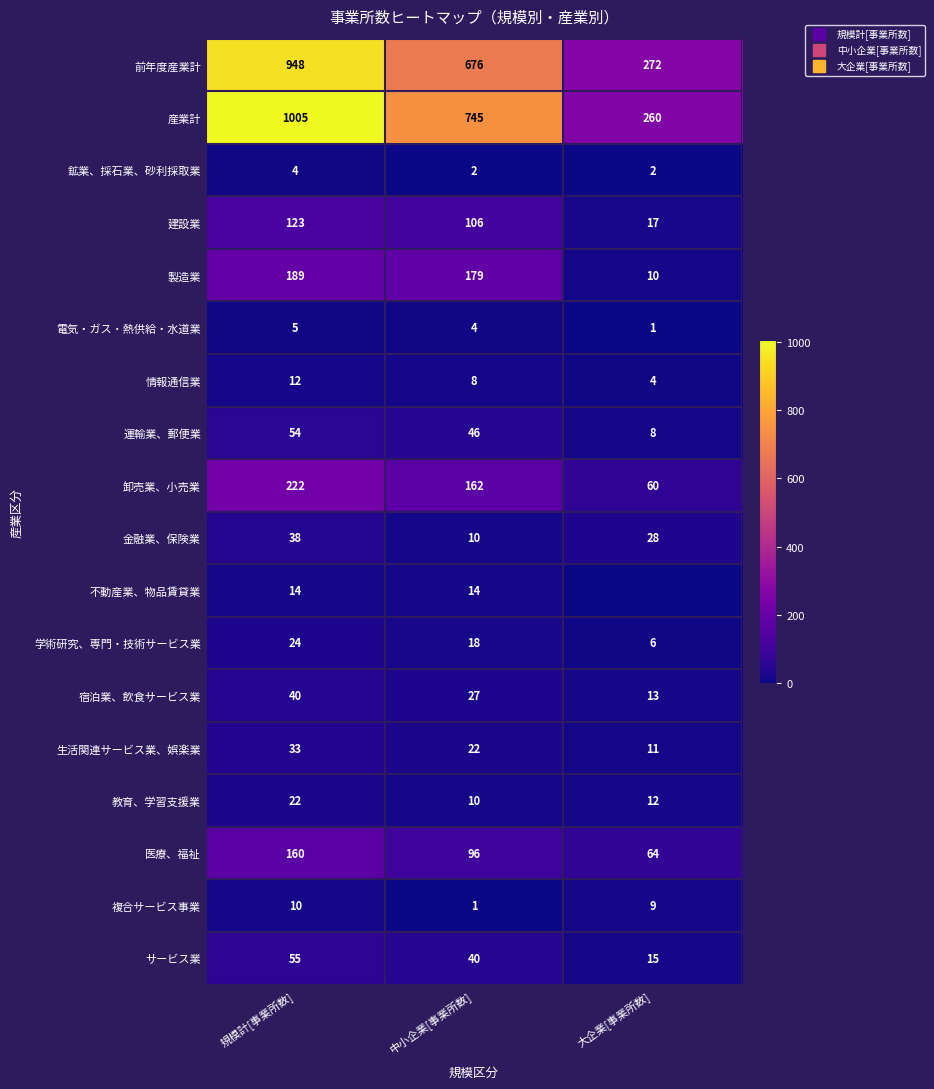

How many data points does each series have?

3